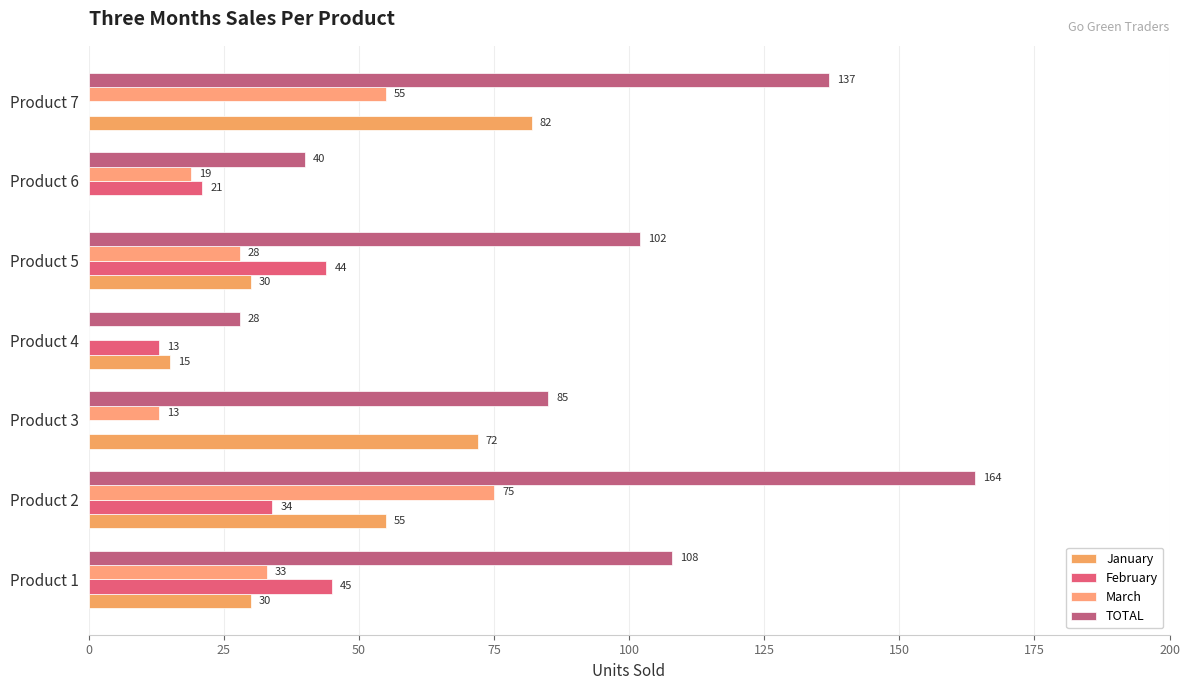

What is the sum of all February values?

157